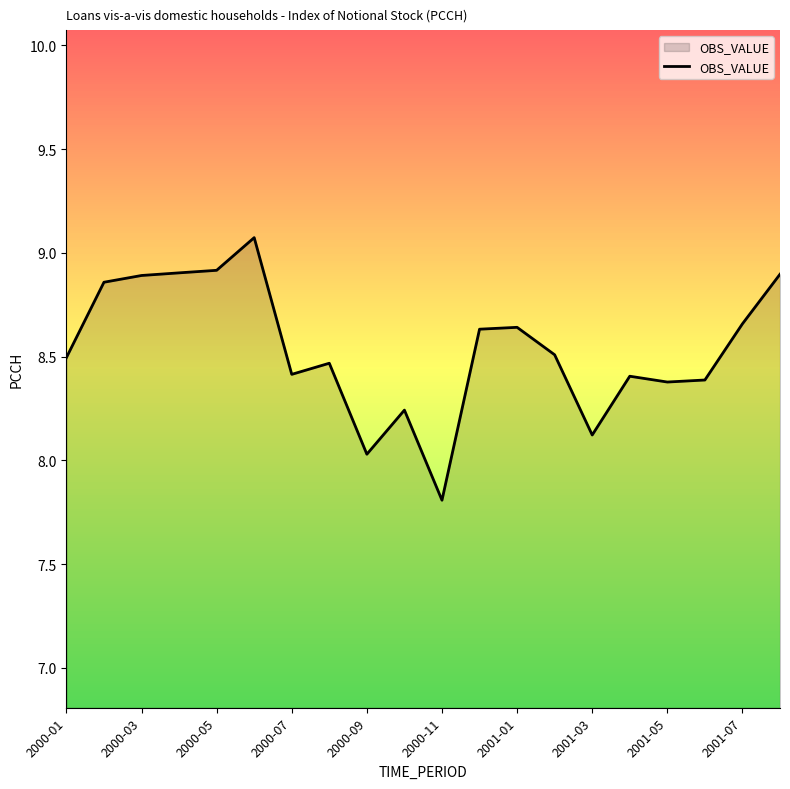

What is the minimum value shown in the chart?

7.8